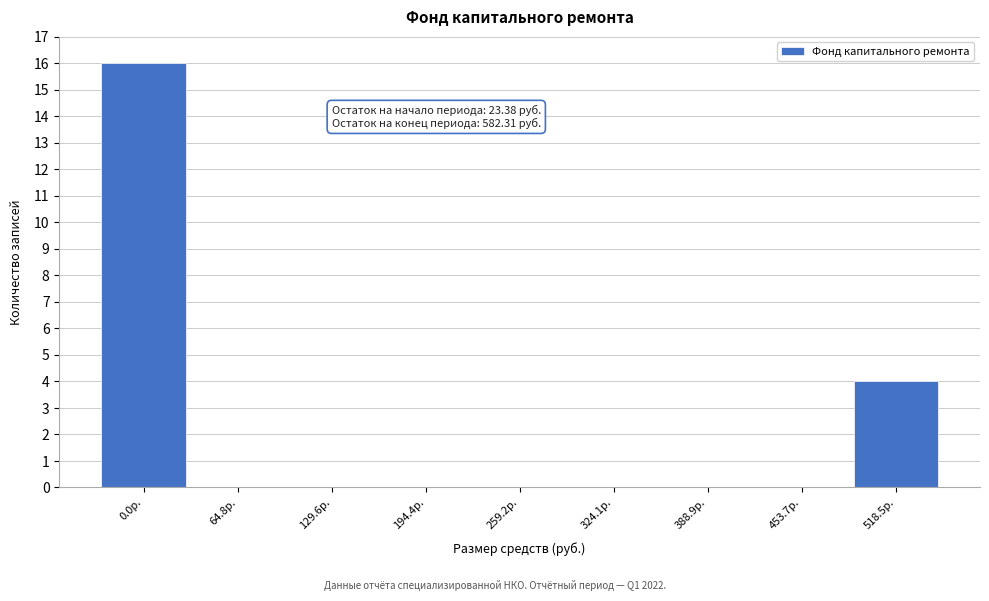

Reading left to right, extract all data points from this chart.

0.0р.=16	64.8р.=0	129.6р.=0	194.4р.=0	259.2р.=0	324.1р.=0	388.9р.=0	453.7р.=0	518.5р.=4